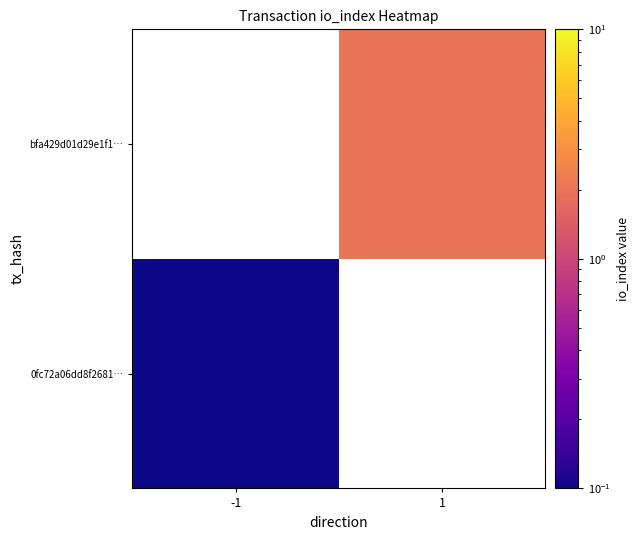

Where is 0fc72a06dd8f2681… nearest to the value 0?

-1